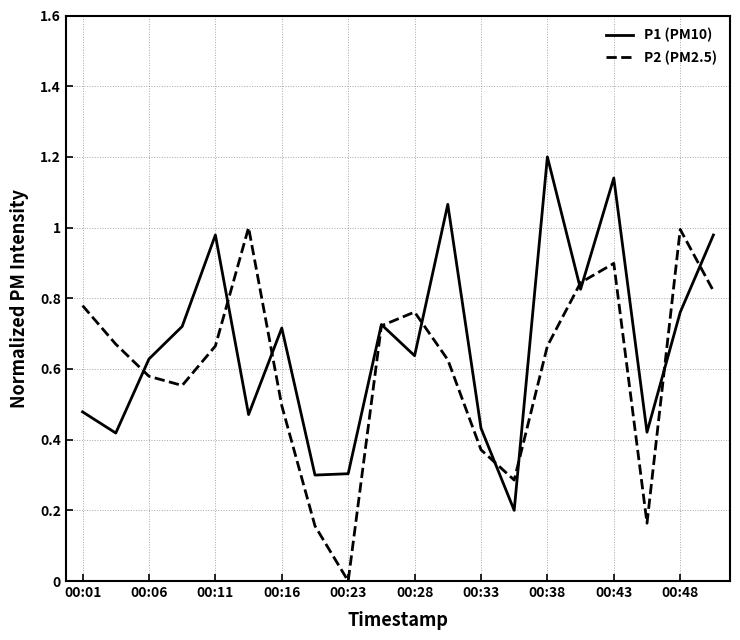

Rank the series by their average value, from highest to lowest.

P1 (PM10), P2 (PM2.5)